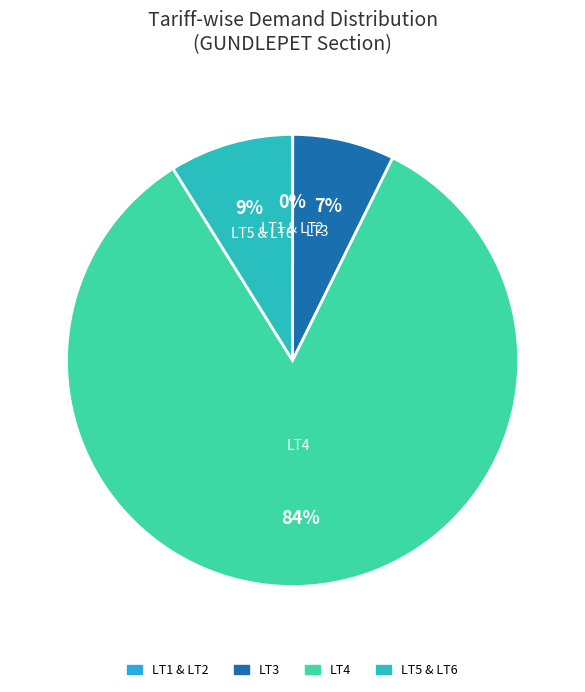

To the nearest percent, what is the average slice percentage?

25%